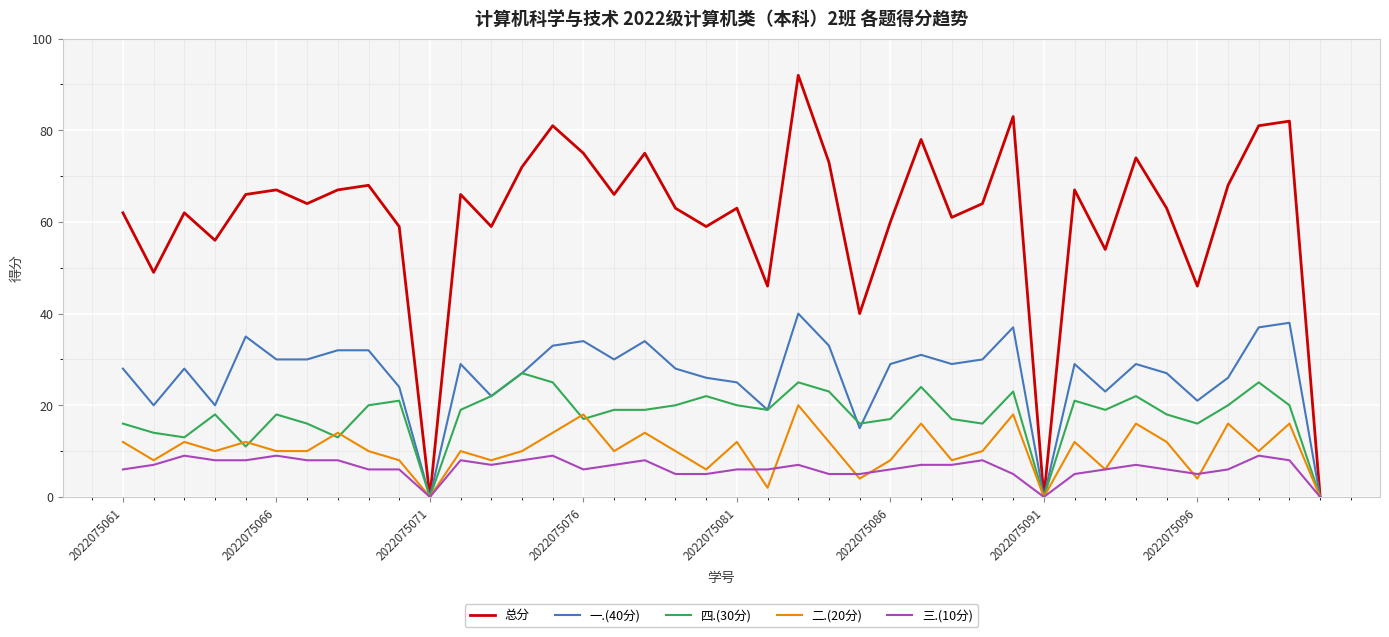

Which series has the largest range (max minus min)?

总分